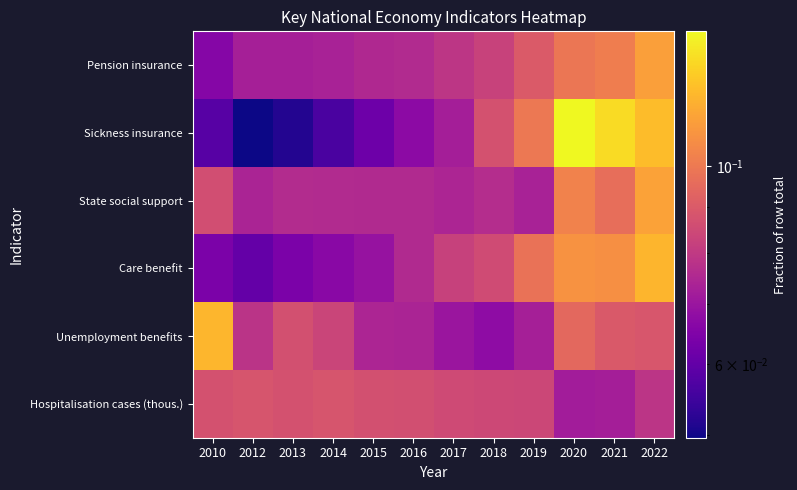

Which has a higher value, 2020 or 2015?

2020